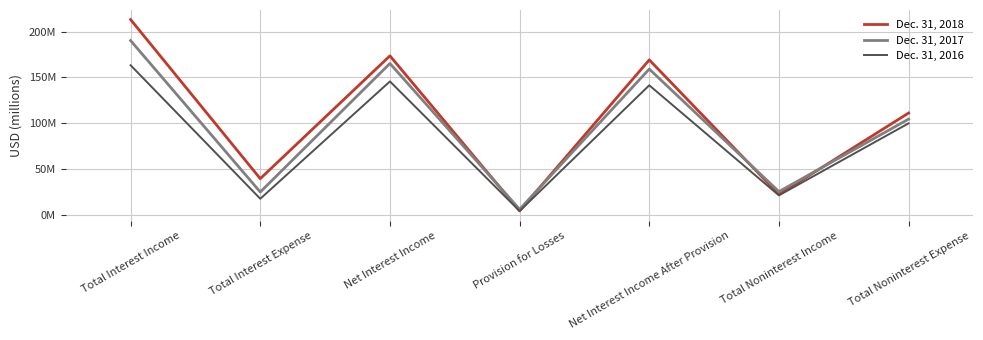

Reading left to right, transcribe all the data shown in this chart.

Dec. 31, 2018: Total Interest Income=213.1	Total Interest Expense=39.6	Net Interest Income=173.6	Provision for Losses=4.4	Net Interest Income After Provision=169.1	Total Noninterest Income=22.3	Total Noninterest Expense=111.2
Dec. 31, 2017: Total Interest Income=190.2	Total Interest Expense=25.0	Net Interest Income=165.2	Provision for Losses=6.1	Net Interest Income After Provision=159.1	Total Noninterest Income=25.4	Total Noninterest Expense=104.5
Dec. 31, 2016: Total Interest Income=163.3	Total Interest Expense=17.6	Net Interest Income=145.6	Provision for Losses=4.2	Net Interest Income After Provision=141.4	Total Noninterest Income=21.3	Total Noninterest Expense=99.9